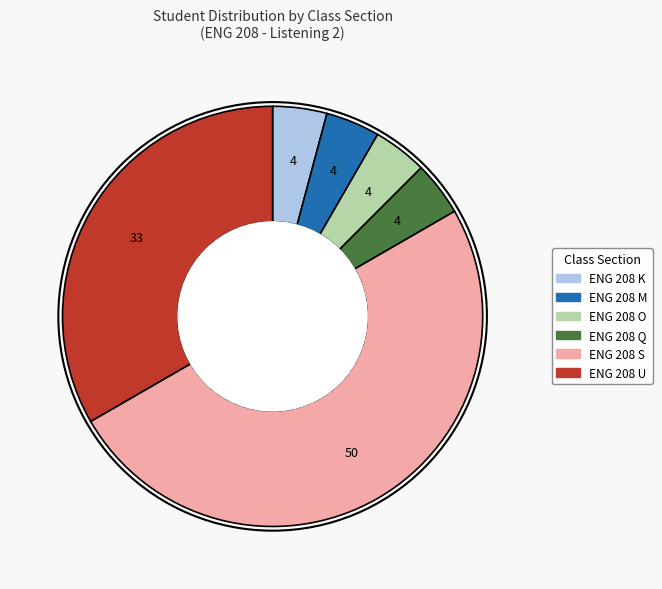

Which category has the biggest portion of the pie?

ENG 208 S